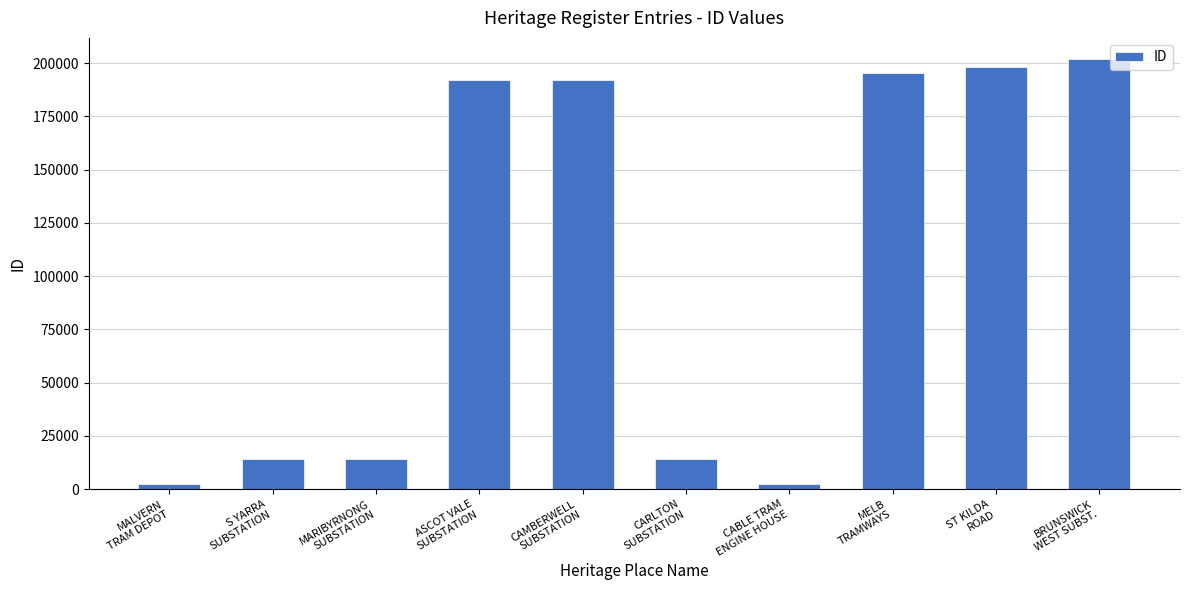

What is the difference between the maximum and minimum values?

199638